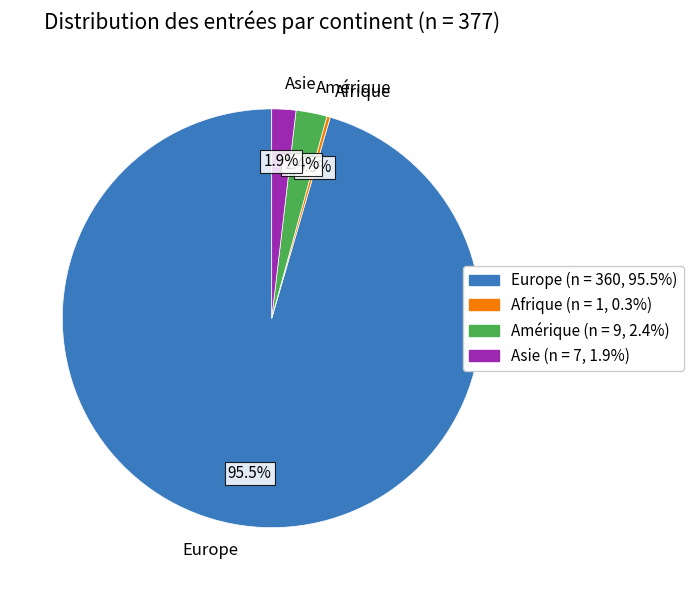

Which has a higher value, Asie or Amérique?

Amérique